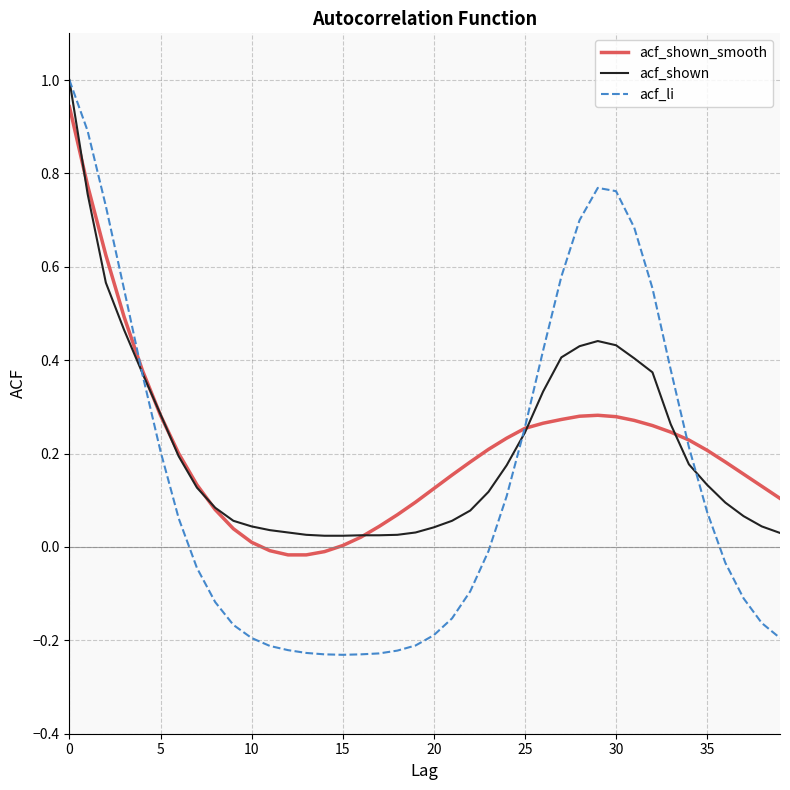

Which series has the widest spread of values?

acf_li